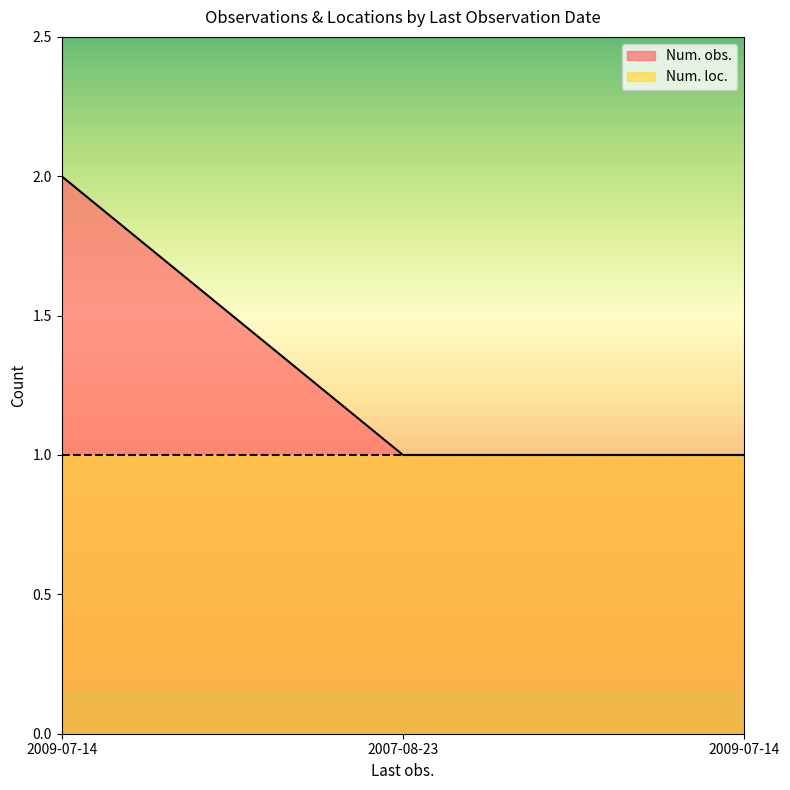

What is the average value?

1